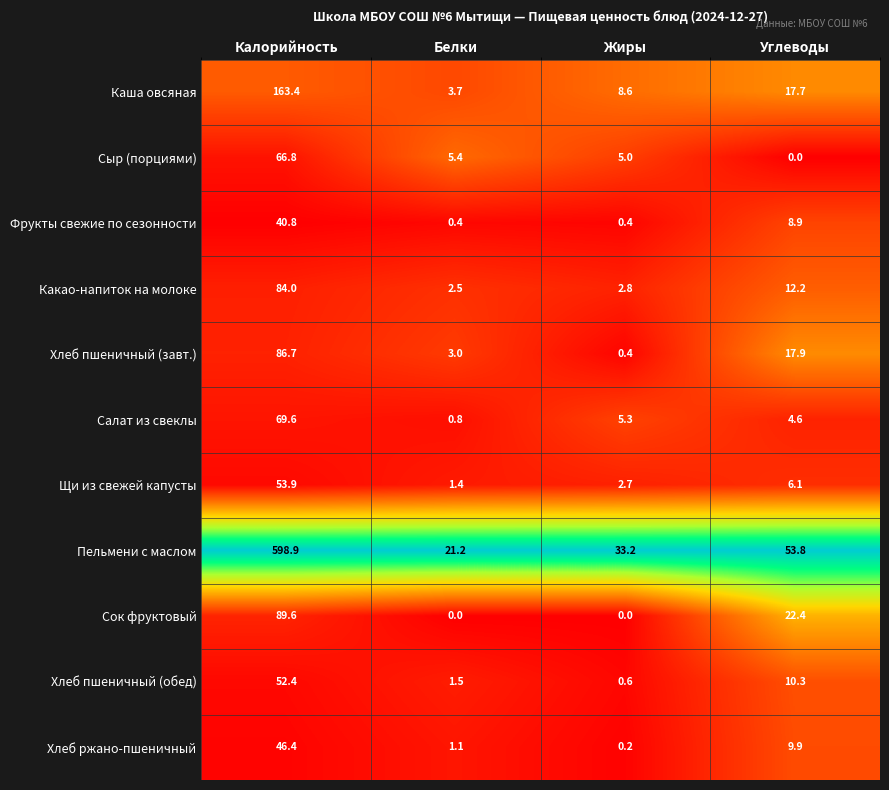

What is the approximate value of Щи из свежей капусты at Белки?

1.4